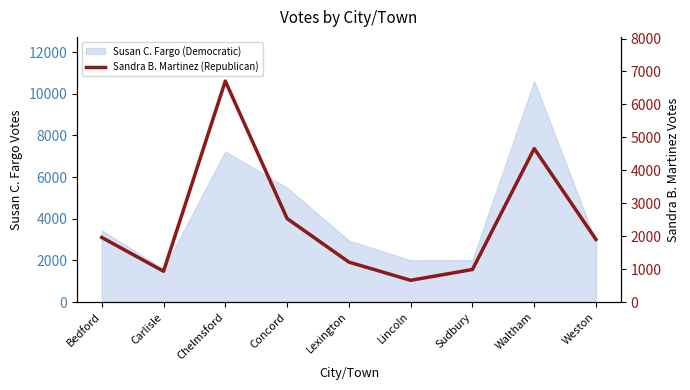

Reading left to right, what are all the values shown in this chart?

Bedford=1961	Carlisle=935	Chelmsford=6708	Concord=2535	Lexington=1213	Lincoln=660	Sudbury=988	Waltham=4659	Weston=1898